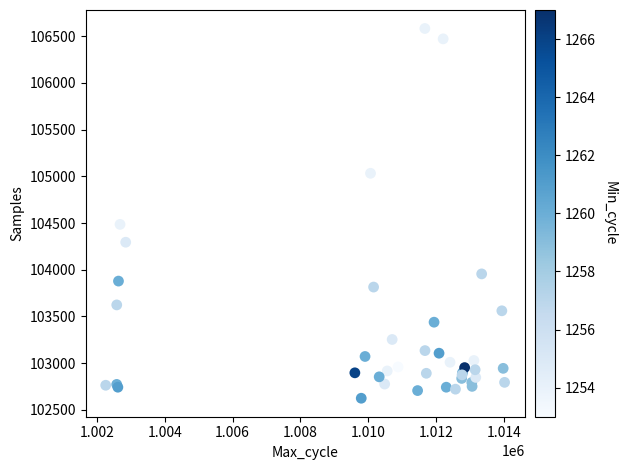

What Y value in the scatter plot is closest to 104604?

104486